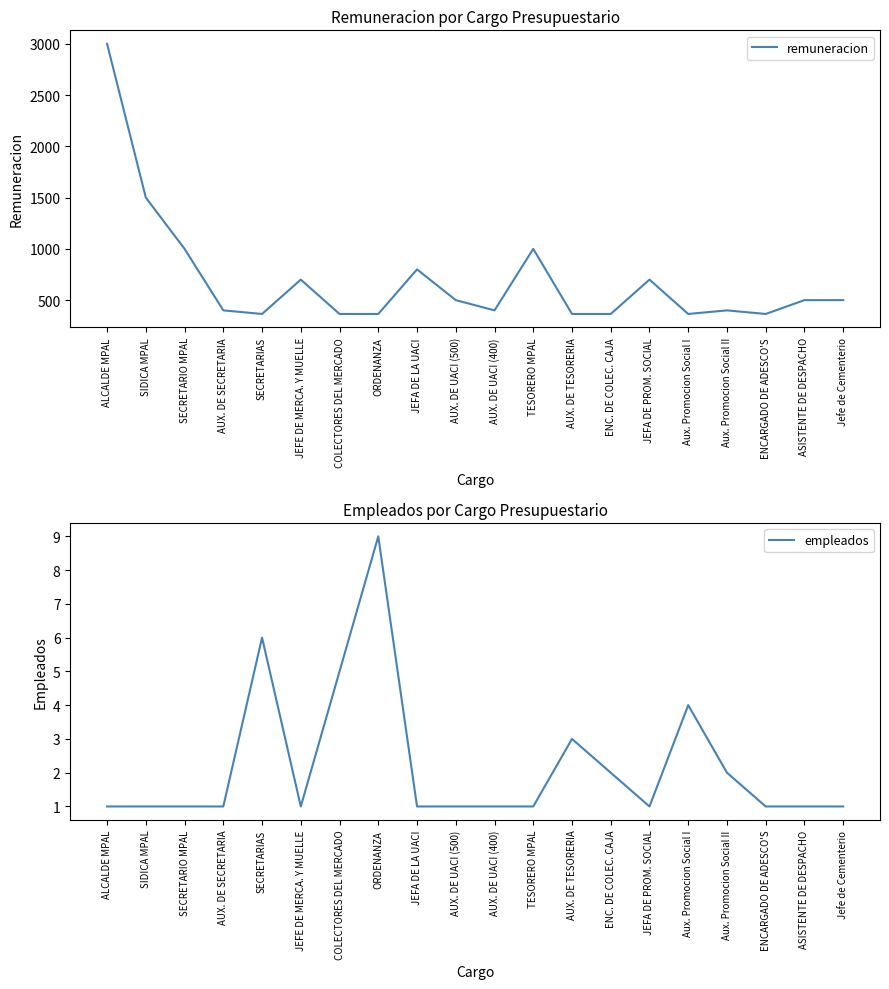

Reading left to right, transcribe all the data shown in this chart.

remuneracion: ALCALDE MPAL=3000	SIDICA MPAL=1500	SECRETARIO MPAL=1000	AUX. DE SECRETARIA=400	SECRETARIAS=365	JEFE DE MERCA. Y MUELLE=700	COLECTORES DEL MERCADO=365	ORDENANZA=365	JEFA DE LA UACI=800	AUX. DE UACI (500)=500	AUX. DE UACI (400)=400	TESORERO MPAL=1000	AUX. DE TESORERIA=365	ENC. DE COLEC. CAJA=365	JEFA DE PROM. SOCIAL=700	Aux. Promocion Social I=365	Aux. Promocion Social II=400	ENCARGADO DE ADESCO'S=365	ASISTENTE DE DESPACHO=500	Jefe de Cementerio=500
empleados: ALCALDE MPAL=1	SIDICA MPAL=1	SECRETARIO MPAL=1	AUX. DE SECRETARIA=1	SECRETARIAS=6	JEFE DE MERCA. Y MUELLE=1	COLECTORES DEL MERCADO=5	ORDENANZA=9	JEFA DE LA UACI=1	AUX. DE UACI (500)=1	AUX. DE UACI (400)=1	TESORERO MPAL=1	AUX. DE TESORERIA=3	ENC. DE COLEC. CAJA=2	JEFA DE PROM. SOCIAL=1	Aux. Promocion Social I=4	Aux. Promocion Social II=2	ENCARGADO DE ADESCO'S=1	ASISTENTE DE DESPACHO=1	Jefe de Cementerio=1